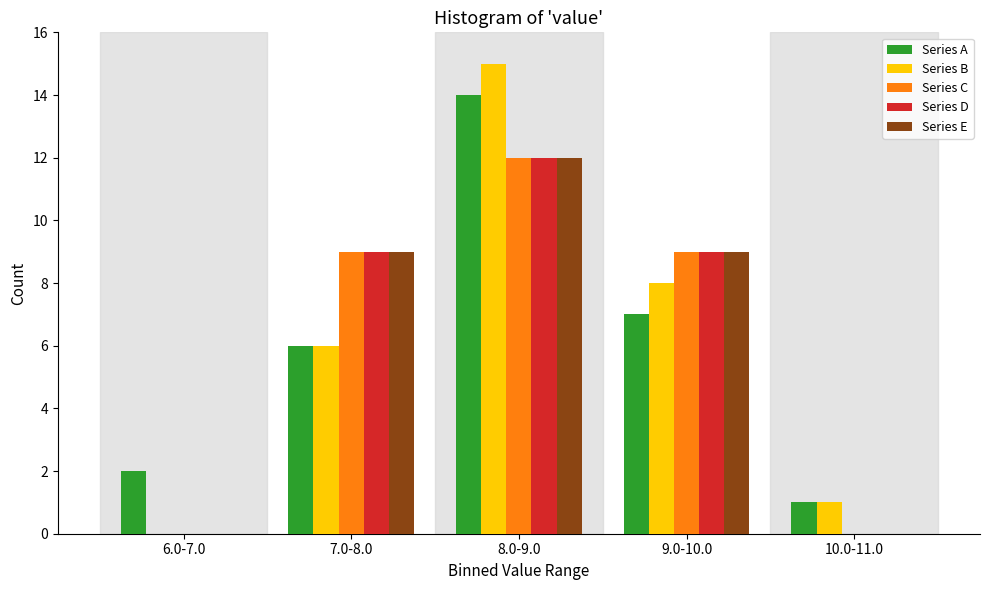

Reading right to left, transcribe all the data shown in this chart.

Series A: 10.0-11.0=1	9.0-10.0=7	8.0-9.0=14	7.0-8.0=6	6.0-7.0=2
Series B: 10.0-11.0=1	9.0-10.0=8	8.0-9.0=15	7.0-8.0=6	6.0-7.0=0
Series C: 10.0-11.0=0	9.0-10.0=9	8.0-9.0=12	7.0-8.0=9	6.0-7.0=0
Series D: 10.0-11.0=0	9.0-10.0=9	8.0-9.0=12	7.0-8.0=9	6.0-7.0=0
Series E: 10.0-11.0=0	9.0-10.0=9	8.0-9.0=12	7.0-8.0=9	6.0-7.0=0